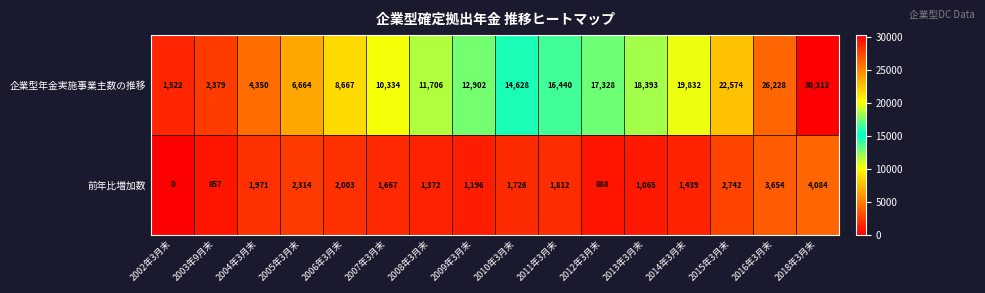

What is the difference between the maximum and second lowest values in the 前年比増加数 series?

3227